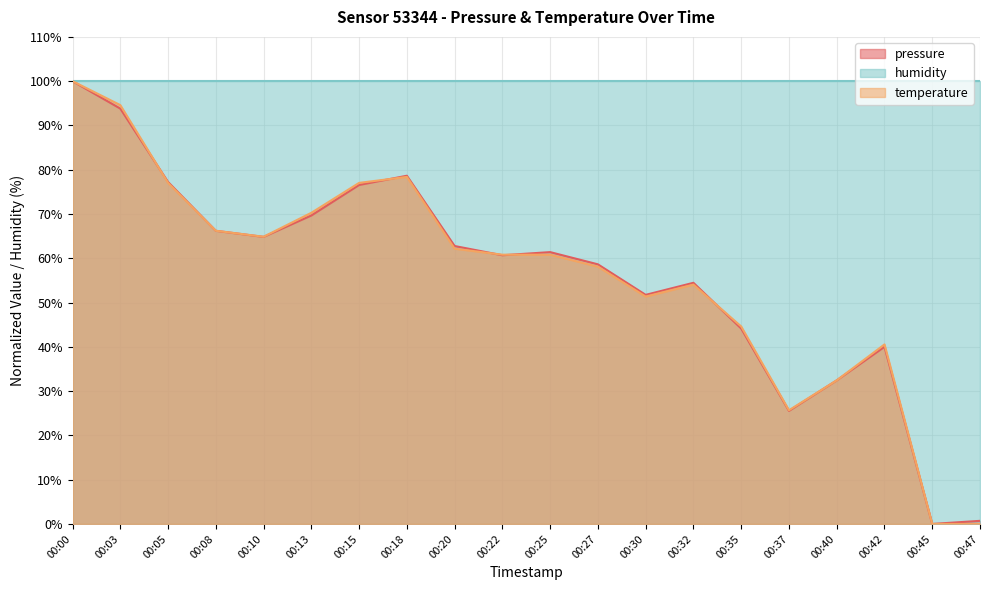

True or false: pressure and temperature intersect in this chart.

True